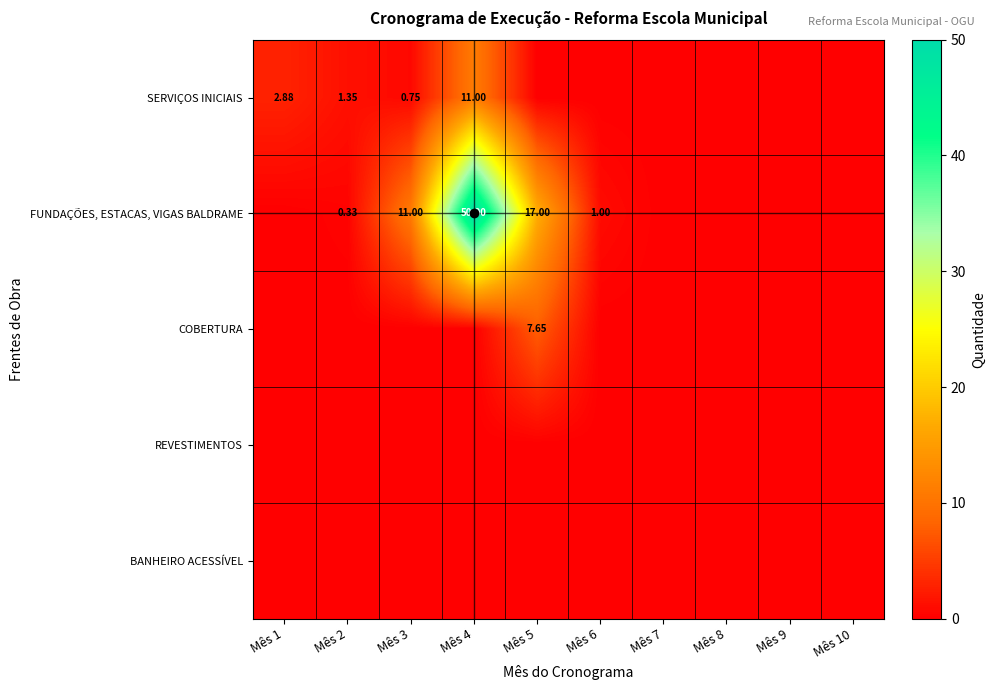

Which has a higher value, Mês 9 or Mês 8?

Mês 9